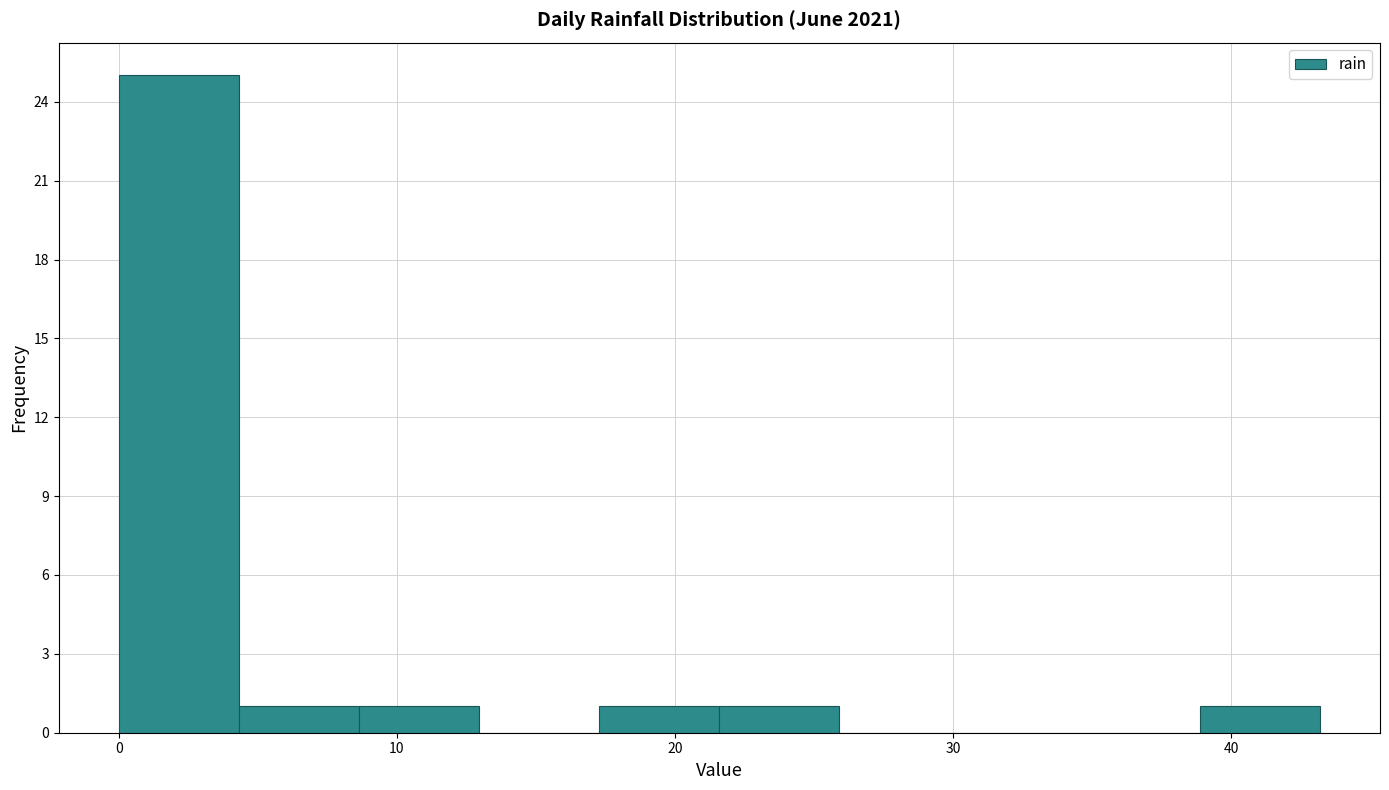

How tall is the bar that spans 17 to 22 on the x-axis? Neither the bar edges nor the heights are printed on the chart, so give them approximately, as read against the axes.

1